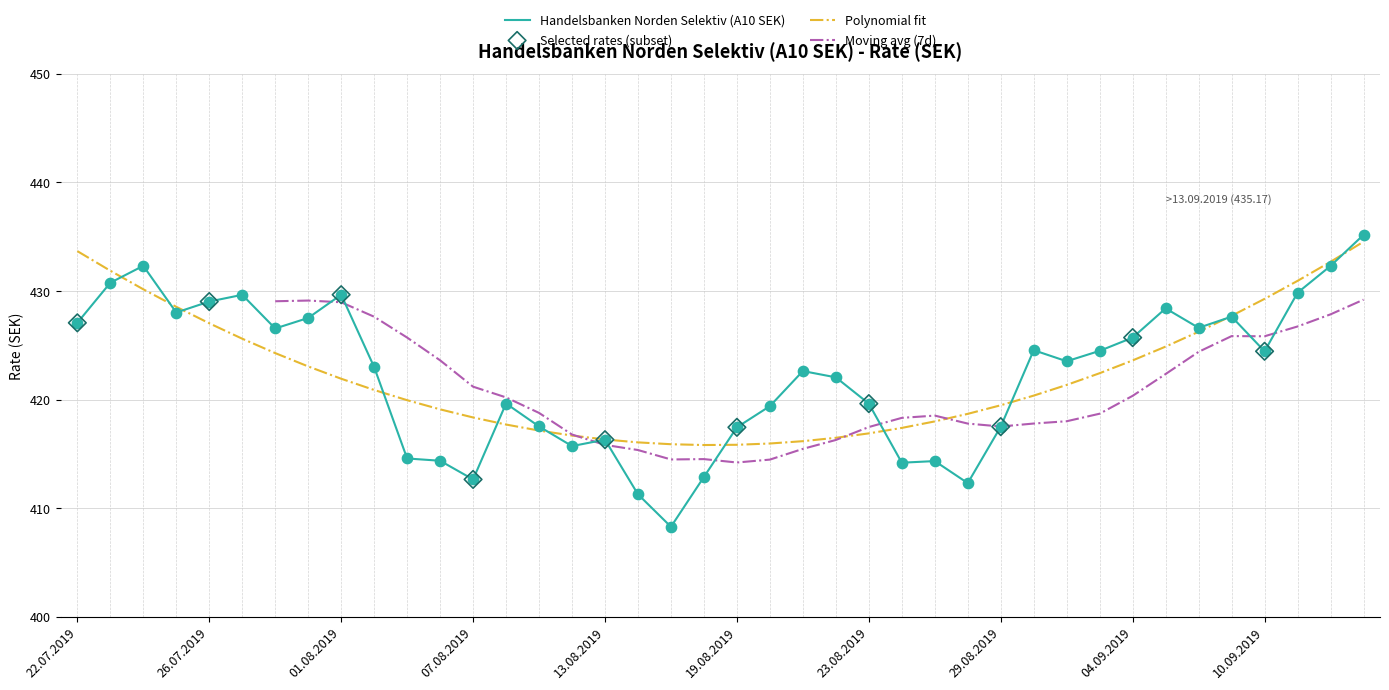

Approximately how many times larger is the value at 10.09.2019 compared to 13.08.2019?

1.0